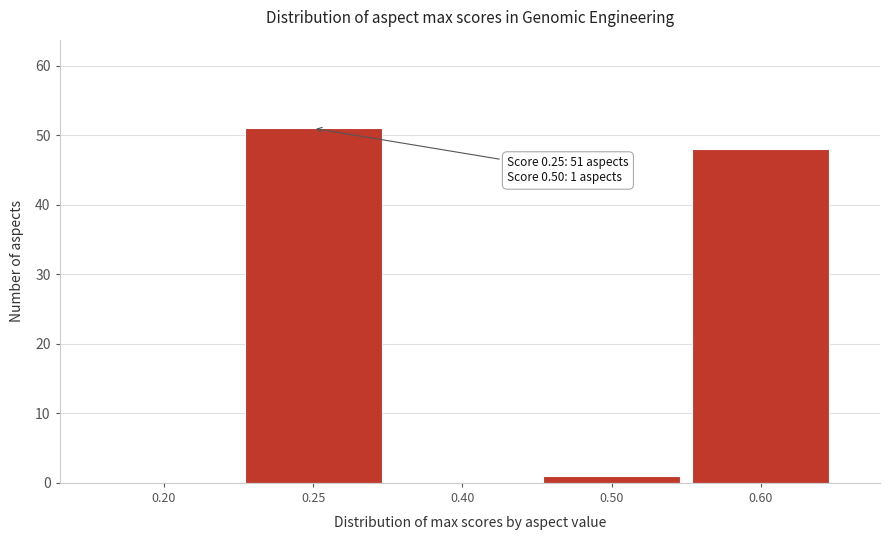

Reading left to right, transcribe all the data shown in this chart.

0.20=0	0.25=51	0.40=0	0.50=1	0.60=48